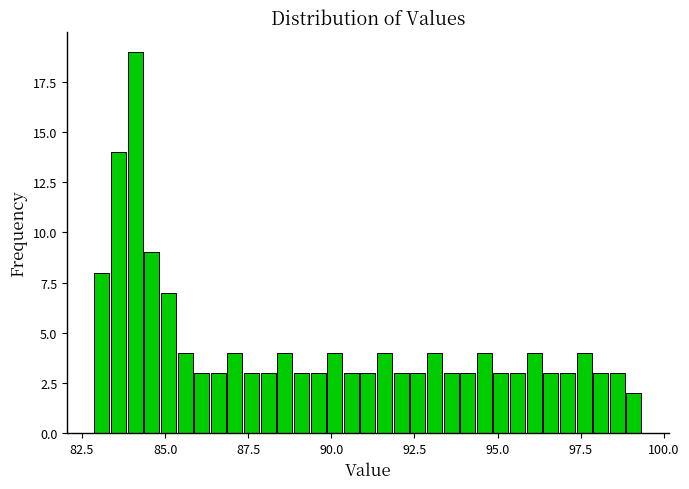

Read against the x-axis, roughly where is the centre of the tallest bar?

84.0